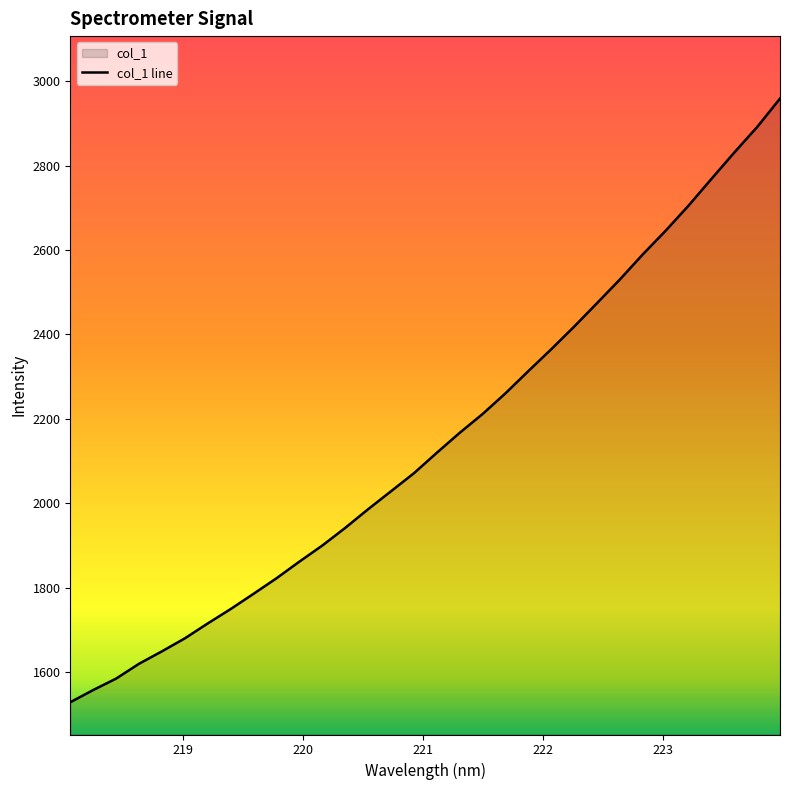

List the labels in order of value, smallest first.

218.0596, 218.2508, 218.442, 218.6332, 218.8244, 219.0156, 219.2067, 219.3979, 219.589, 219.7801, 219.9712, 220.1623, 220.3533, 220.5444, 220.7354, 220.9264, 221.1174, 221.3083, 221.4993, 221.6902, 221.8812, 222.0721, 222.263, 222.4538, 222.6447, 222.8355, 223.0264, 223.2172, 223.408, 223.5987, 223.7895, 223.9802